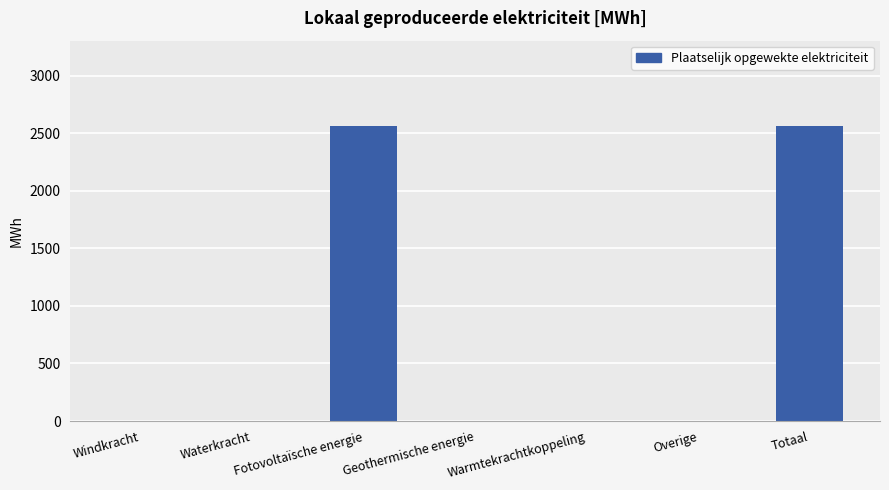

What is the sum of all values?

5125.5